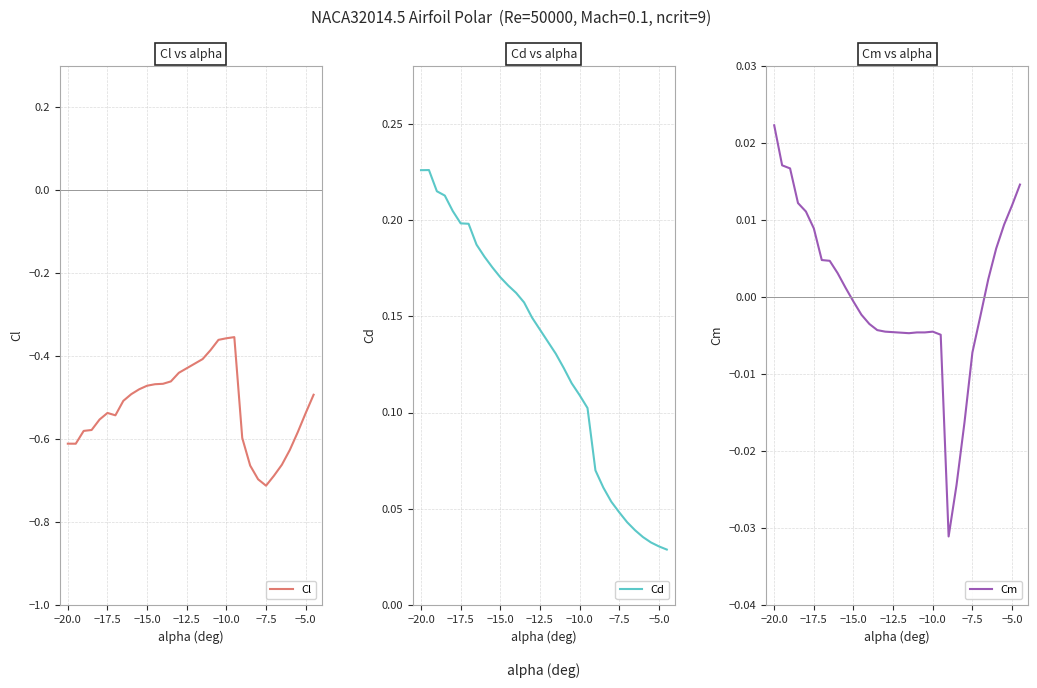

Reading right to left, extract all data points from this chart.

Cl: -0.5	-0.5	-0.6	-0.6	-0.7	-0.7	-0.7	-0.7	-0.7	-0.6	-0.4	-0.4	-0.4	-0.4	-0.4	-0.4	-0.5	-0.5	-0.5	-0.5	-0.5	-0.5	-0.5	-0.5	-0.5	-0.6	-0.6	-0.6	-0.6	-0.6
Cd: 0.0	0.0	0.0	0.0	0.0	0.0	0.0	0.1	0.1	0.1	0.1	0.1	0.1	0.1	0.1	0.1	0.2	0.2	0.2	0.2	0.2	0.2	0.2	0.2	0.2	0.2	0.2	0.2	0.2	0.2
Cm: 0.0	0.0	0.0	0.0	0.0	-0.0	-0.0	-0.0	-0.0	-0.0	-0.0	-0.0	-0.0	-0.0	-0.0	-0.0	-0.0	-0.0	-0.0	-0.0	0.0	0.0	0.0	0.0	0.0	0.0	0.0	0.0	0.0	0.0